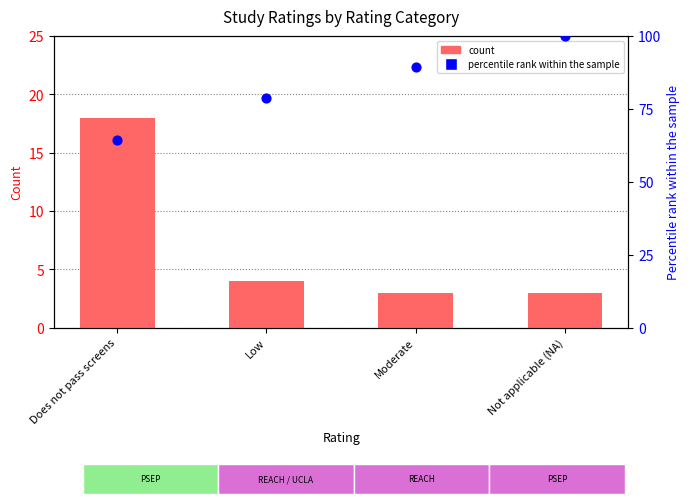

Which series has the widest spread of Y values?

percentile rank within the sample